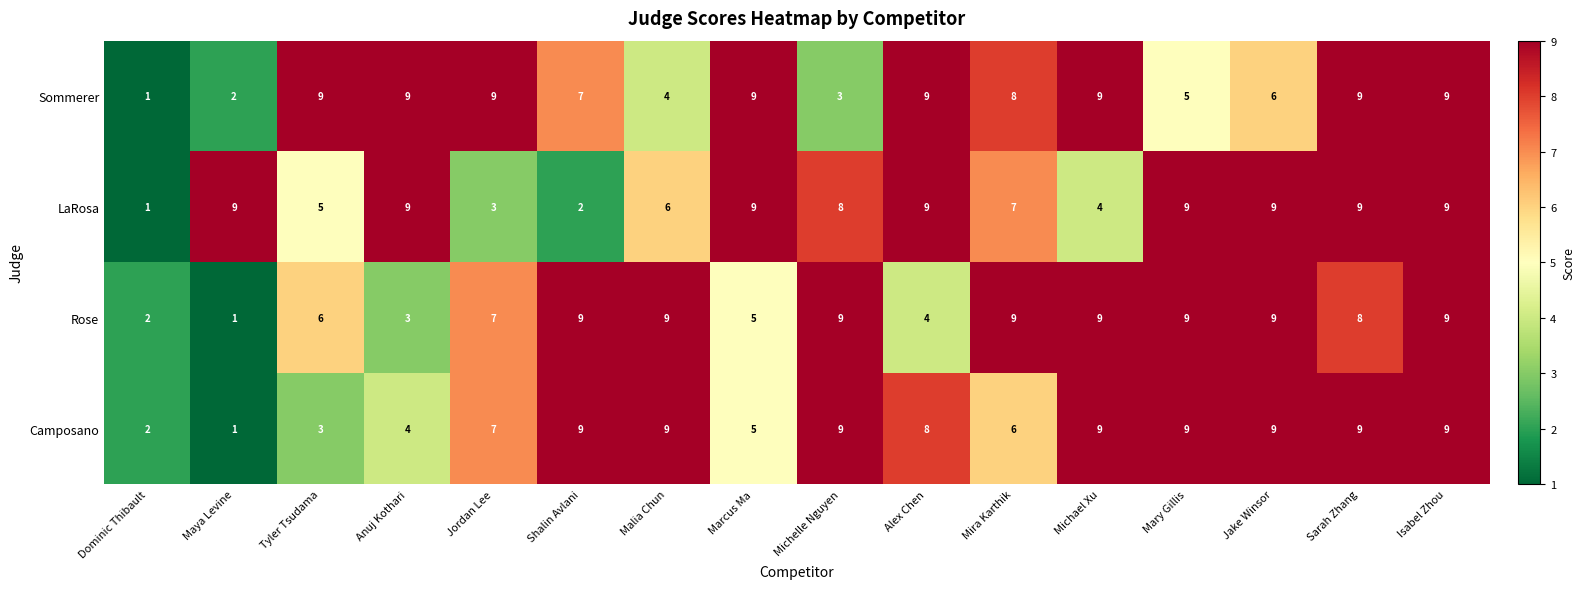

What is the spread (max minus min) of values at Sarah Zhang?

1